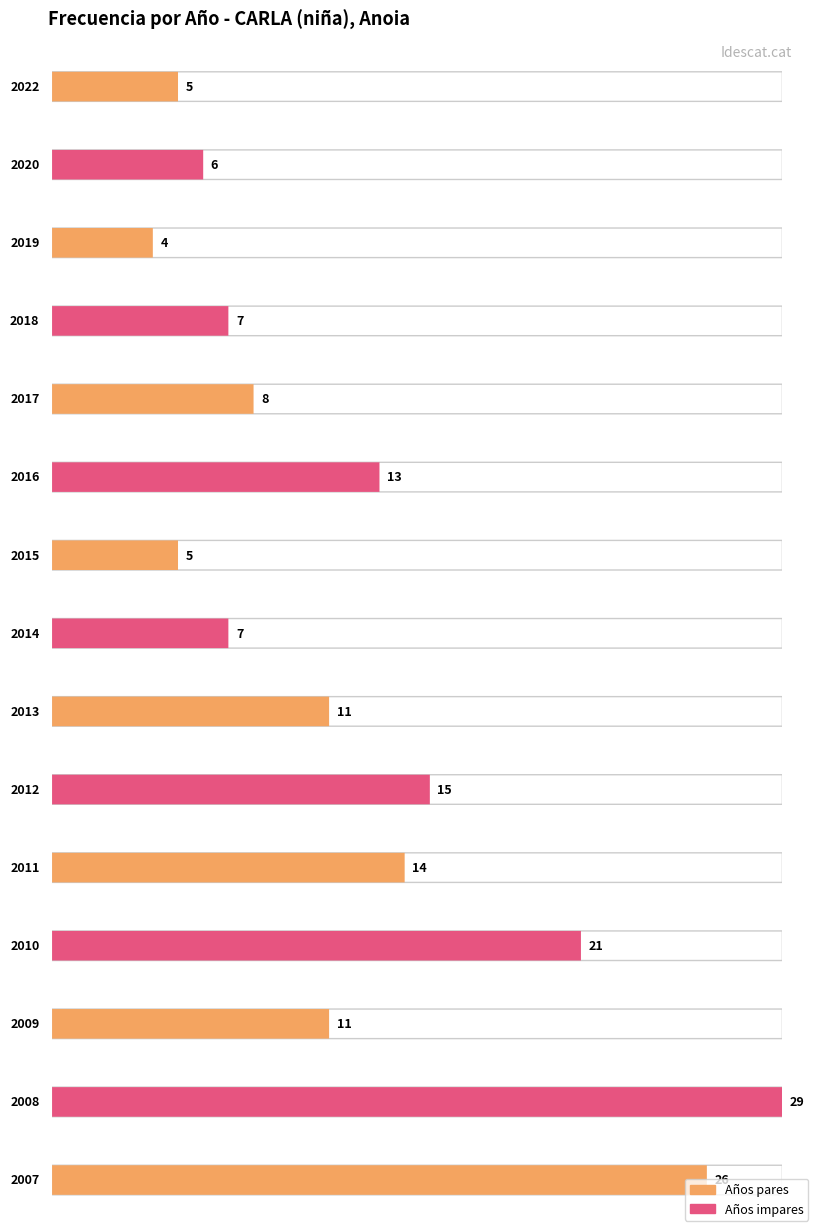

What is the minimum value shown in the chart?

4